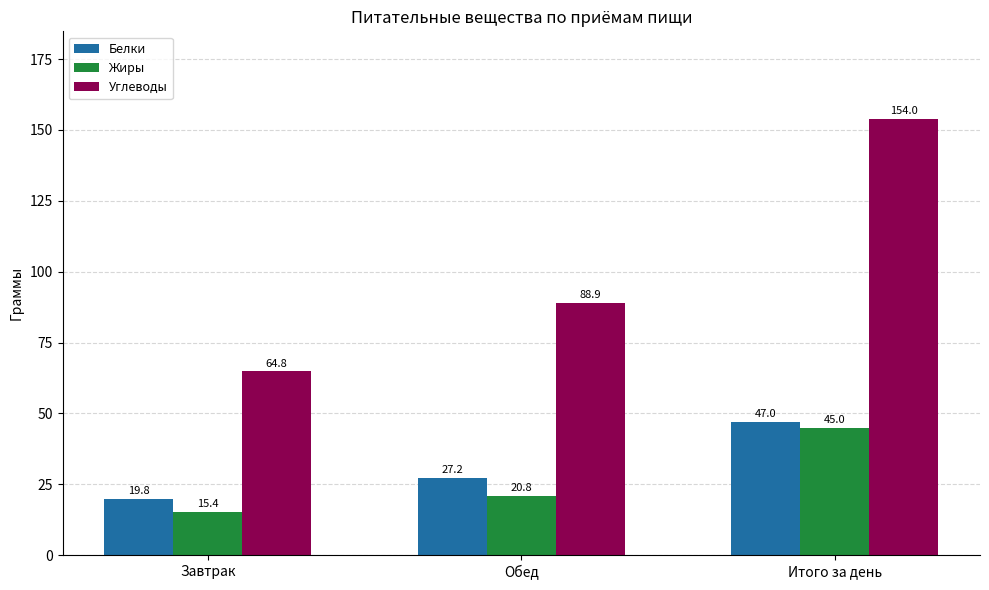

What are all the series names shown in the legend?

Белки, Жиры, Углеводы